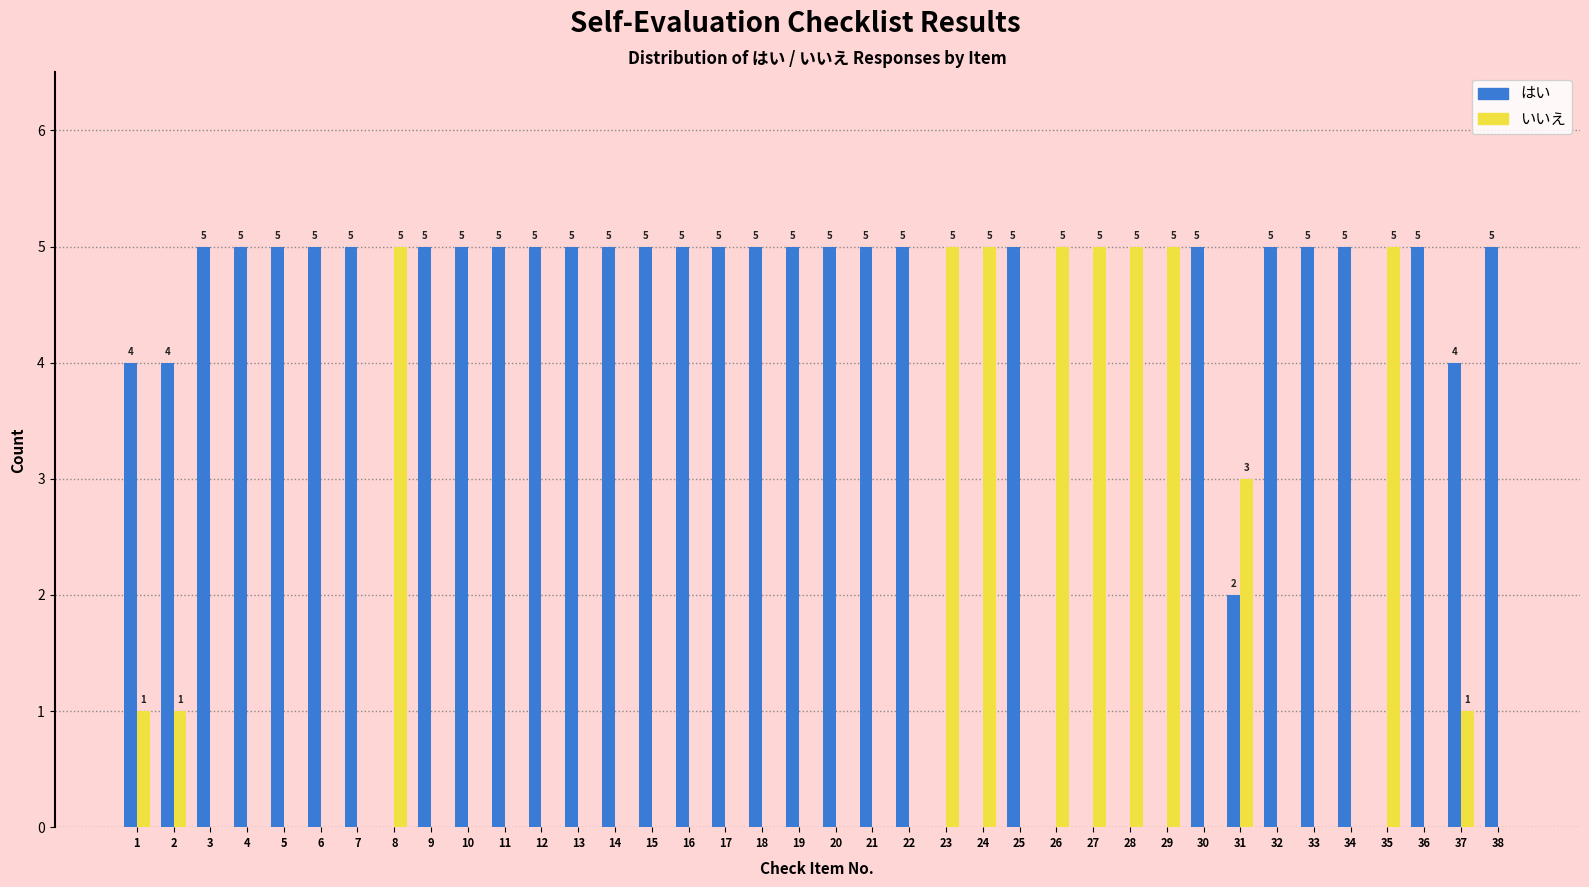

Reading left to right, extract all data points from this chart.

はい: 1=4	2=4	3=5	4=5	5=5	6=5	7=5	8=0	9=5	10=5	11=5	12=5	13=5	14=5	15=5	16=5	17=5	18=5	19=5	20=5	21=5	22=5	23=0	24=0	25=5	26=0	27=0	28=0	29=0	30=5	31=2	32=5	33=5	34=5	35=0	36=5	37=4	38=5
いいえ: 1=1	2=1	3=0	4=0	5=0	6=0	7=0	8=5	9=0	10=0	11=0	12=0	13=0	14=0	15=0	16=0	17=0	18=0	19=0	20=0	21=0	22=0	23=5	24=5	25=0	26=5	27=5	28=5	29=5	30=0	31=3	32=0	33=0	34=0	35=5	36=0	37=1	38=0